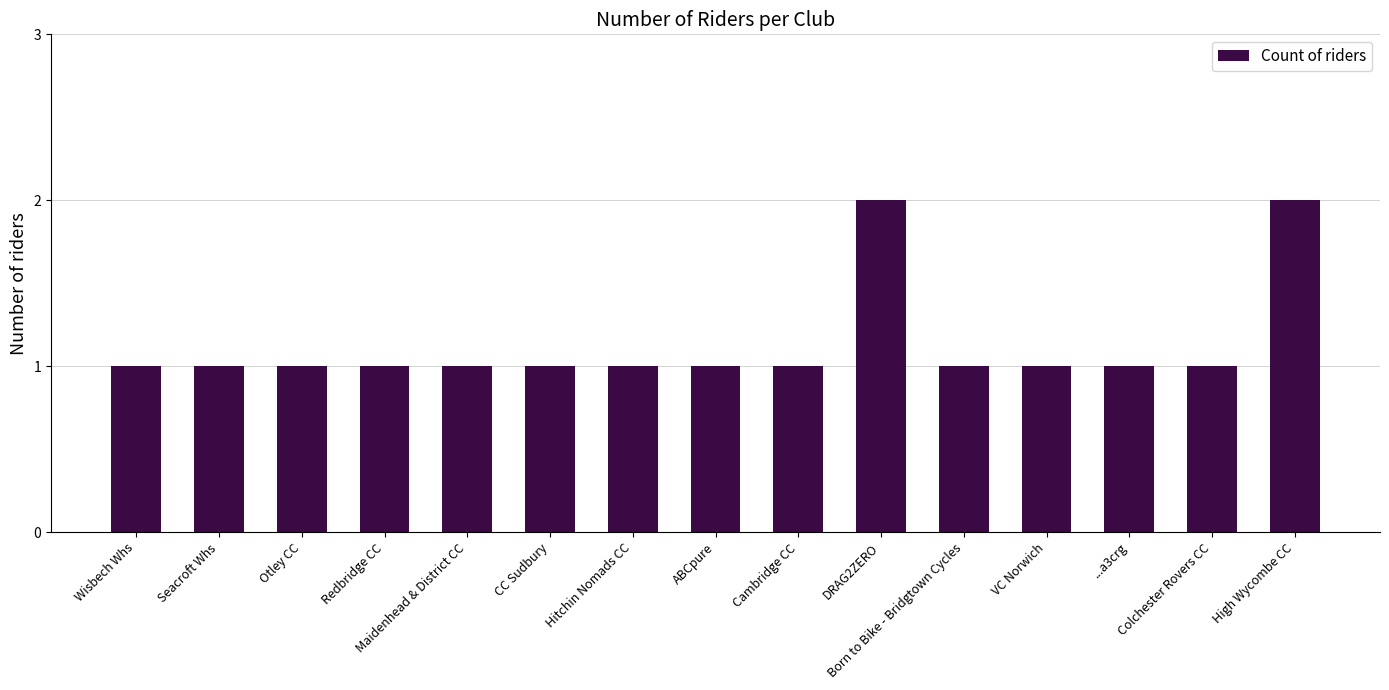

What is the change in value from DRAG2ZERO to Born to Bike - Bridgtown Cycles?

-1